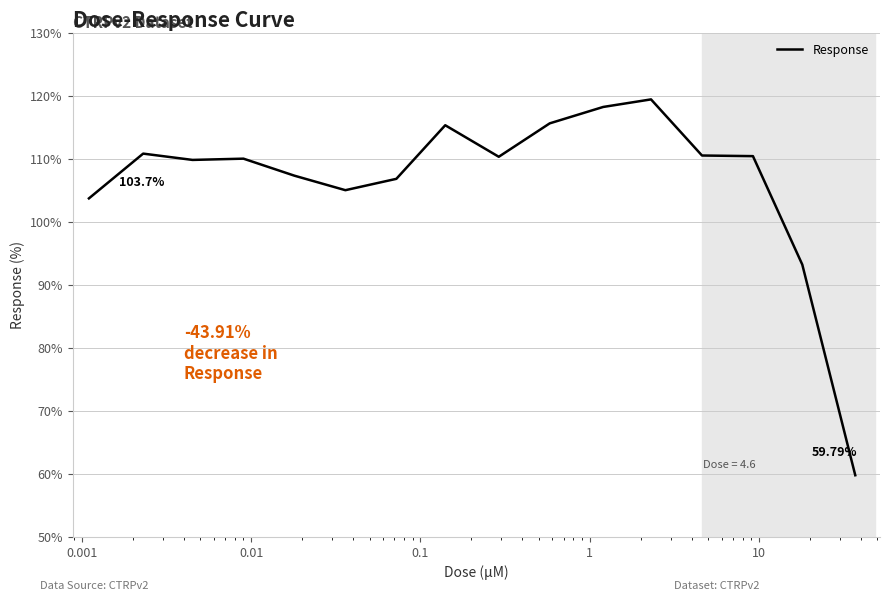

What is the difference between the maximum and minimum values?

59.6